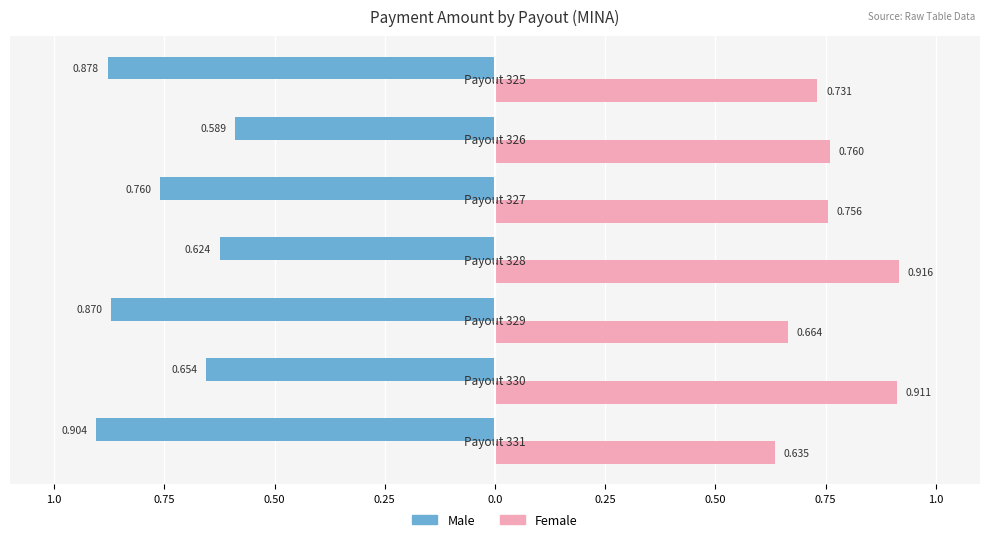

What are all the series names shown in the legend?

Male, Female